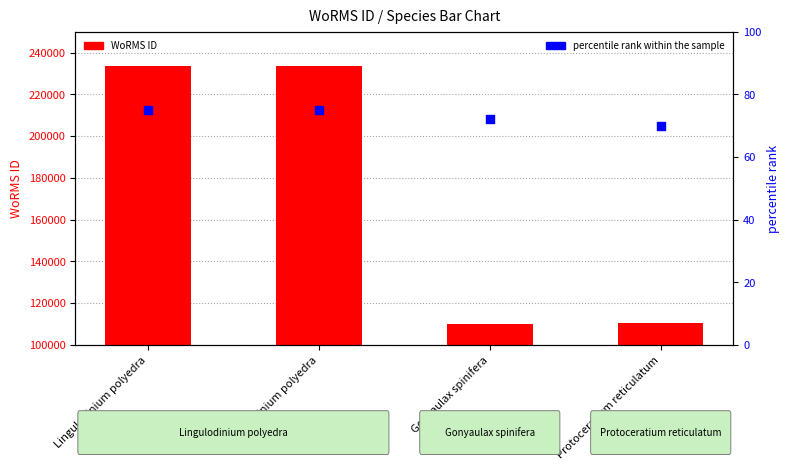

What is the total value across all series at Gonyaulax spinifera?

110113